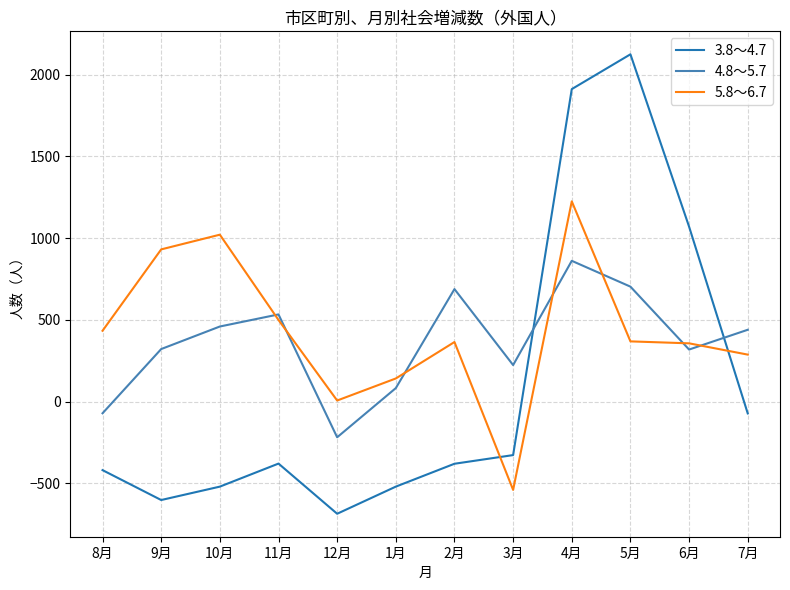

Rank the series by their maximum value, from lowest to highest.

4.8～5.7, 5.8～6.7, 3.8～4.7